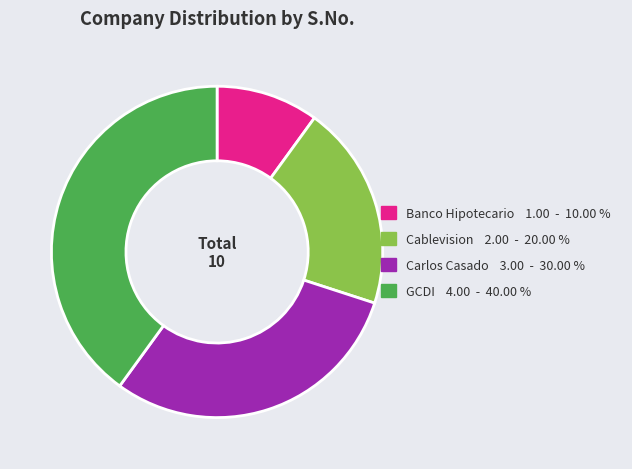

Is it true that GCDI is 40% of the pie?

True